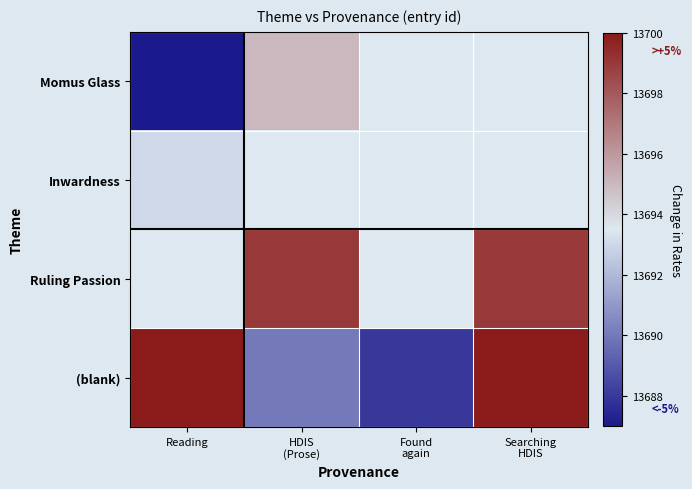

At how many categories does at least one series exceed 13688?

3